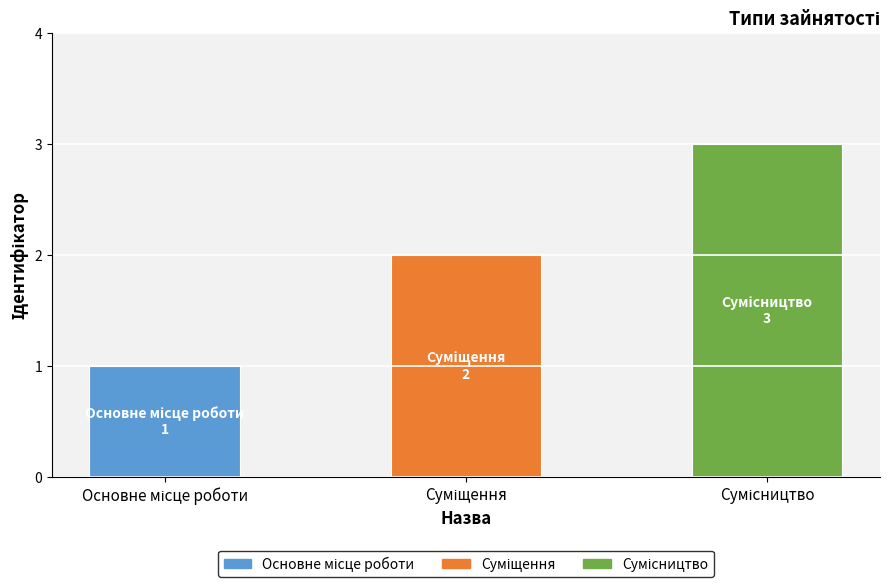

What is the maximum value shown in the chart?

3